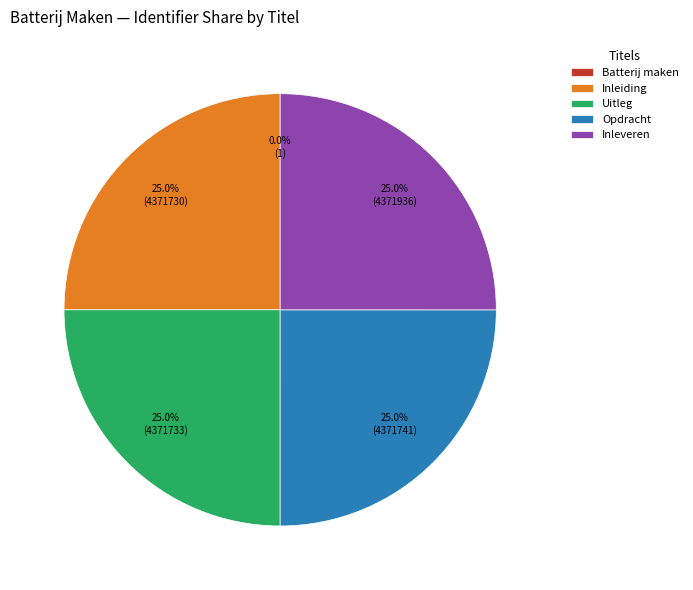

How much of the chart is everything except Uitleg?

75.0%